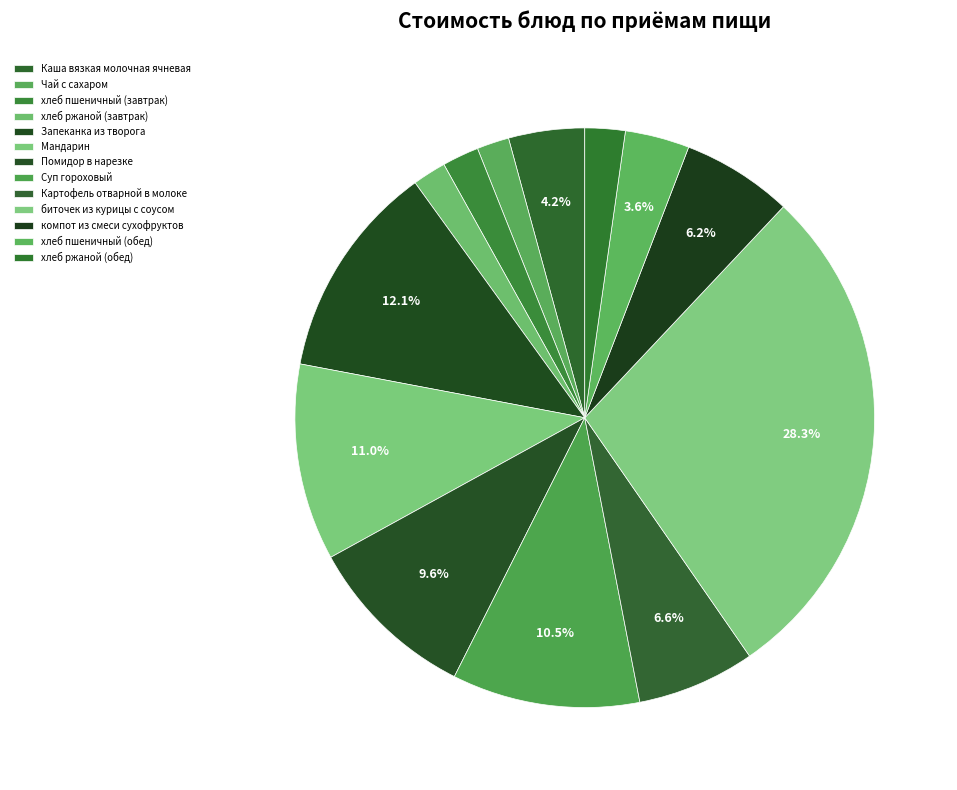

To the nearest percent, what portion does Чай с сахаром represent?

2%